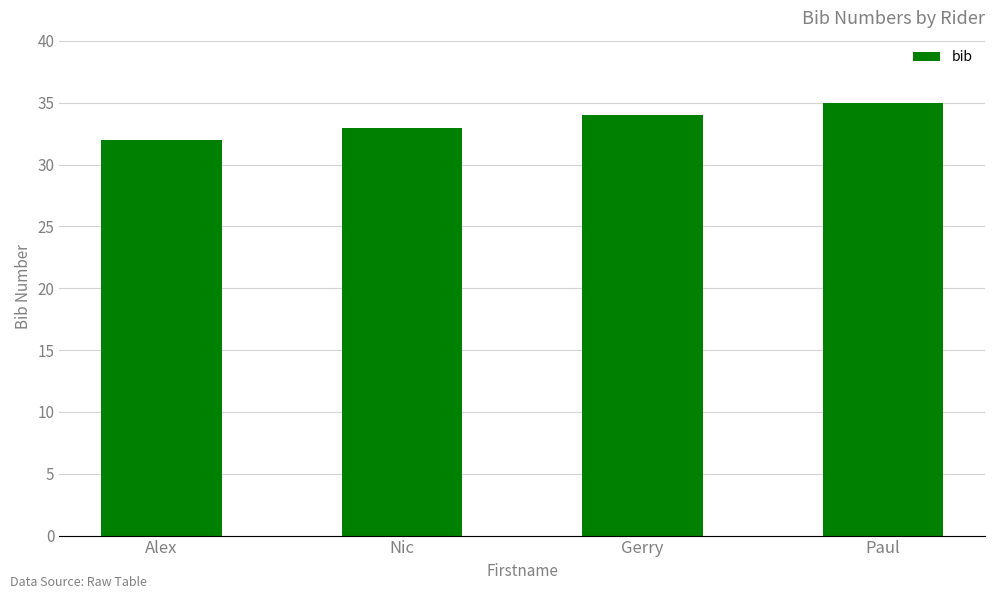

What value does the data have at Gerry?

34